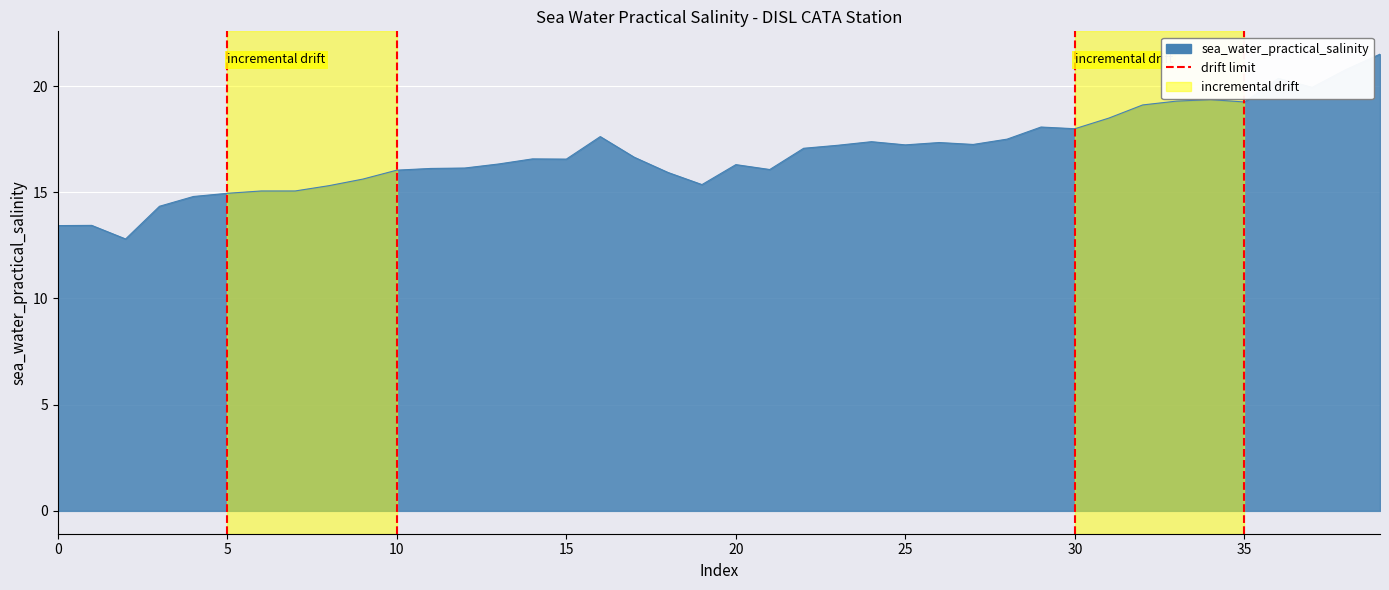

What is the minimum value shown in the chart?

12.8